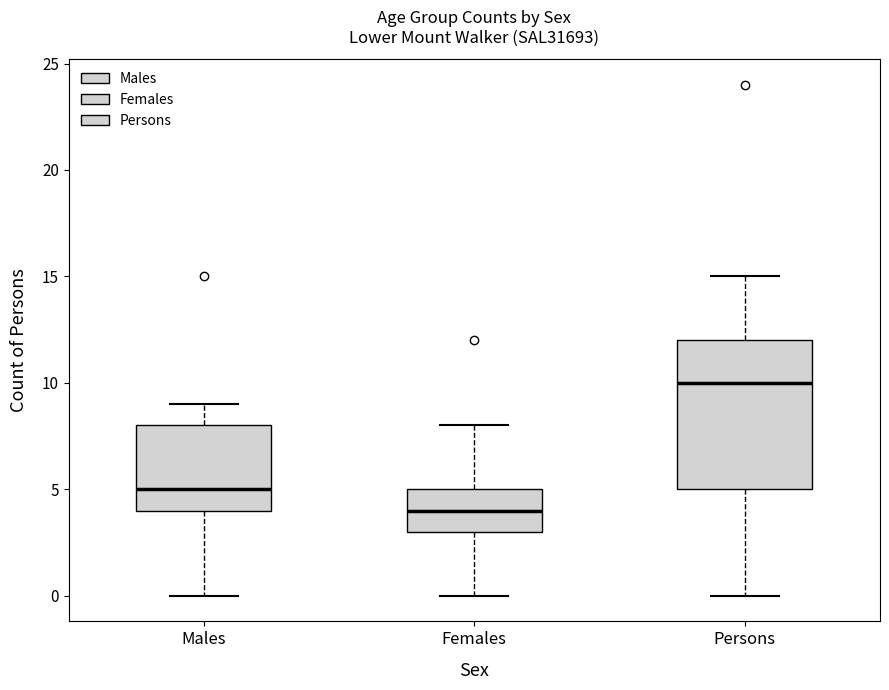

Which box has the highest median line?

Persons